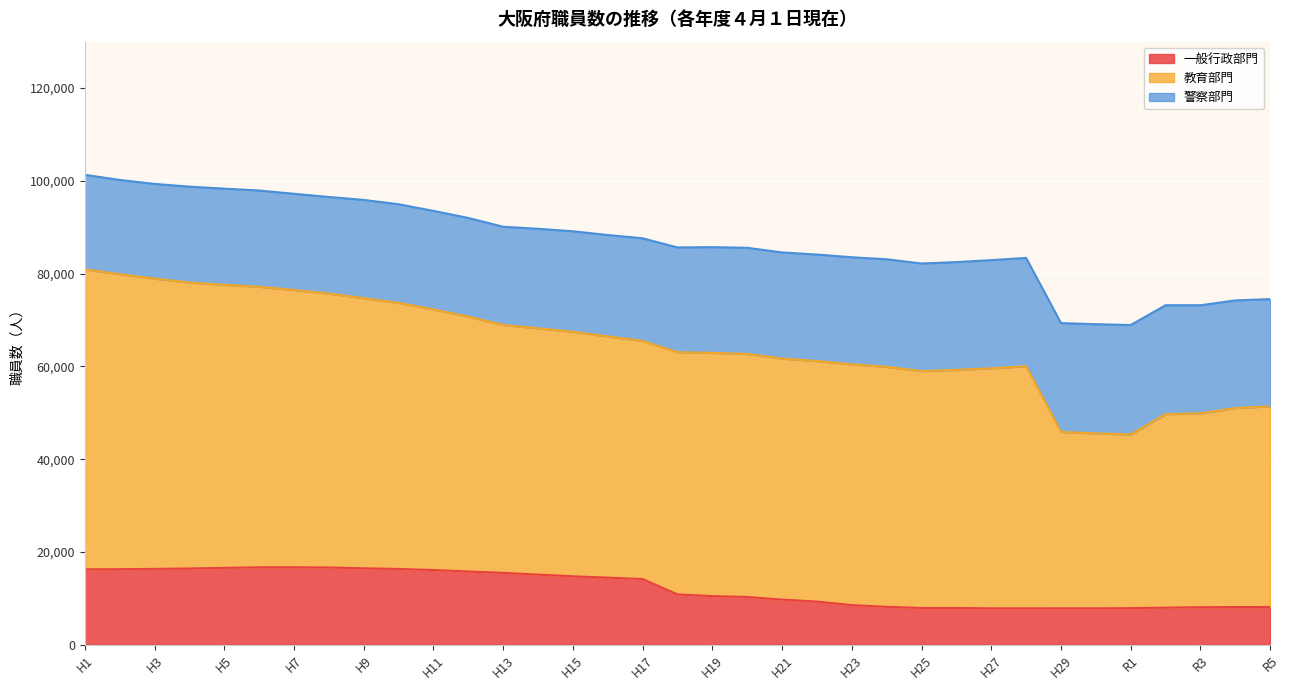

What is the lowest value of the 一般行政部門 series?

7835